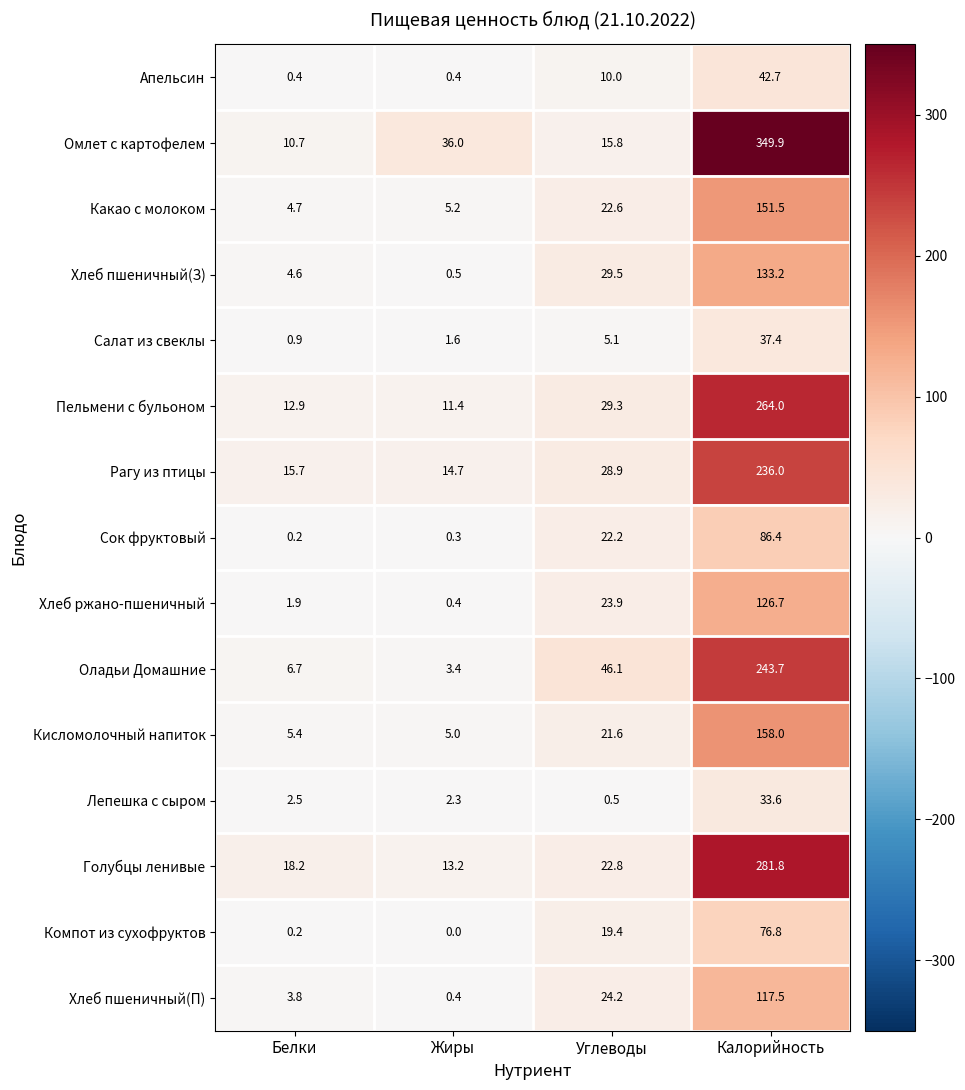

What is the difference between the maximum and second lowest values in the Лепешка с сыром series?

31.3